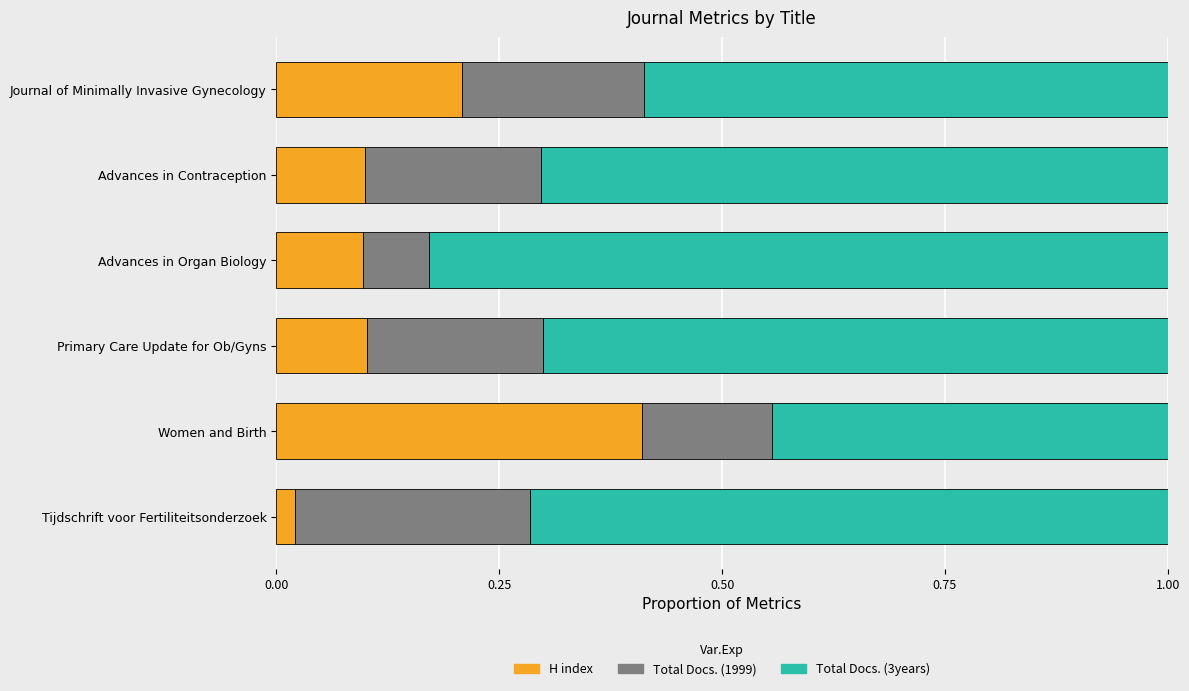

Where is H index nearest to the value 0?

Tijdschrift voor Fertiliteitsonderzoek